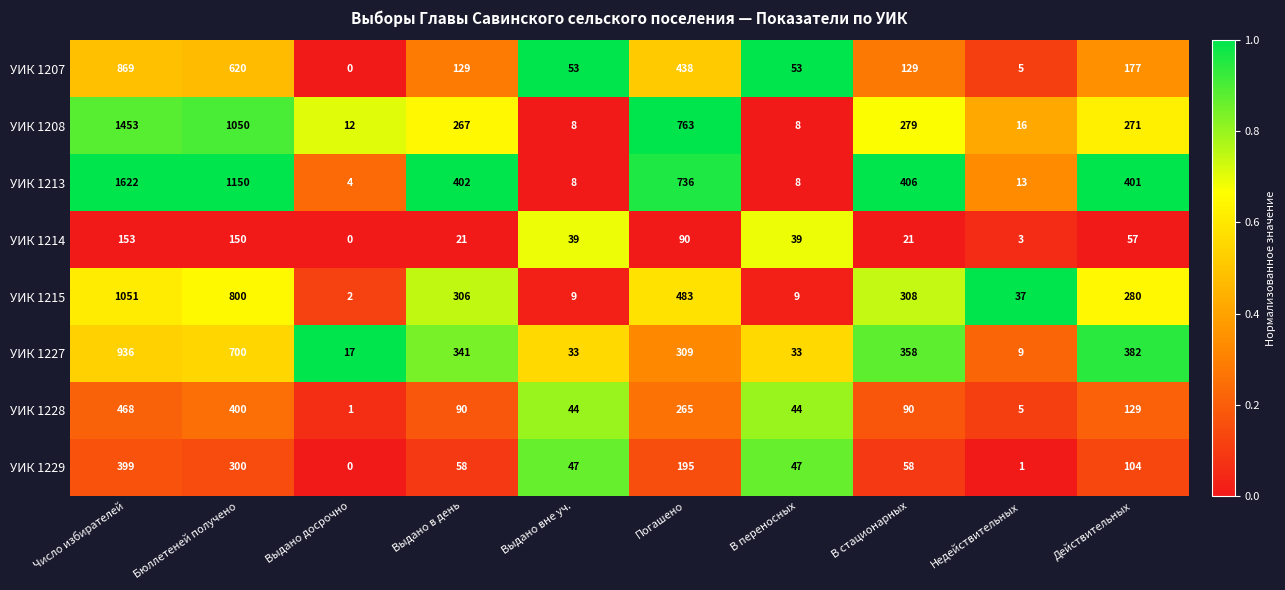

The value of УИК 1215 at Погашено is 239. True or false?

False